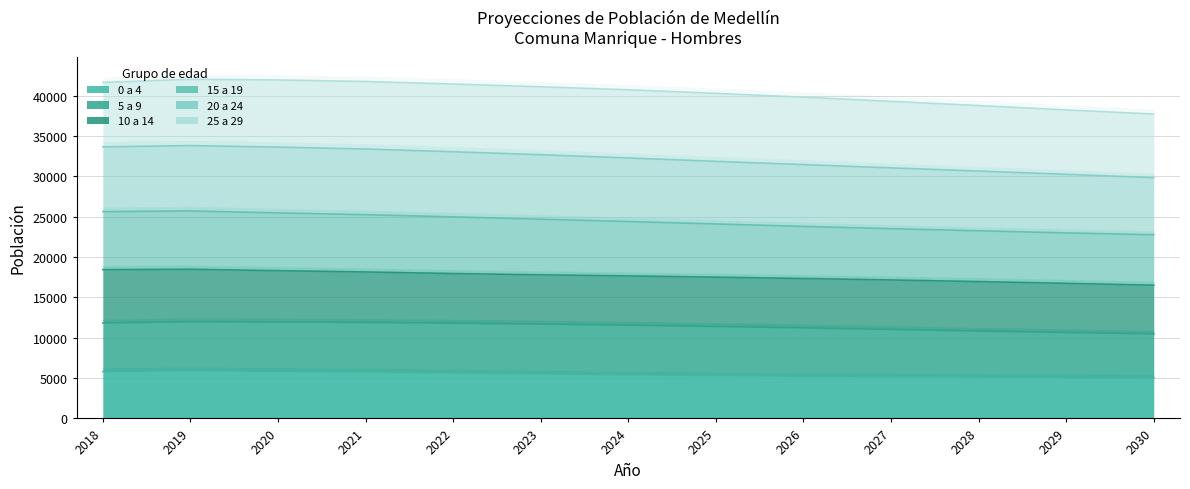

What is the minimum value shown in the chart?

5026